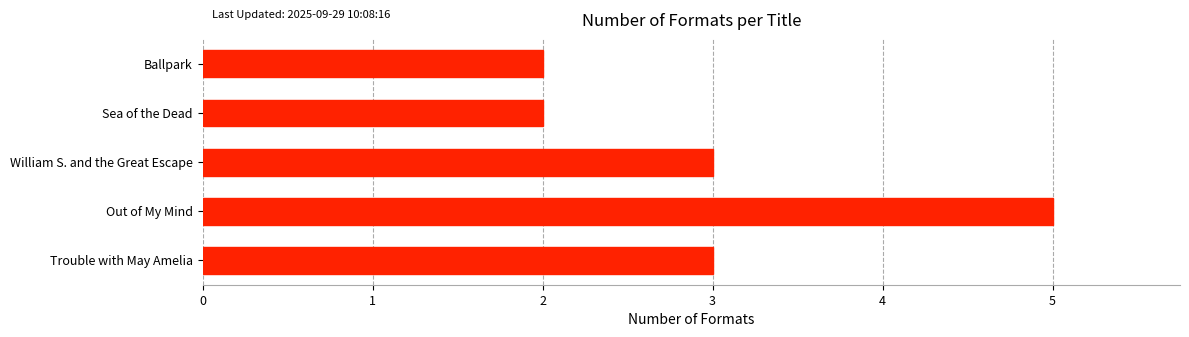

The chart shows a value of 0 at Sea of the Dead. True or false?

False